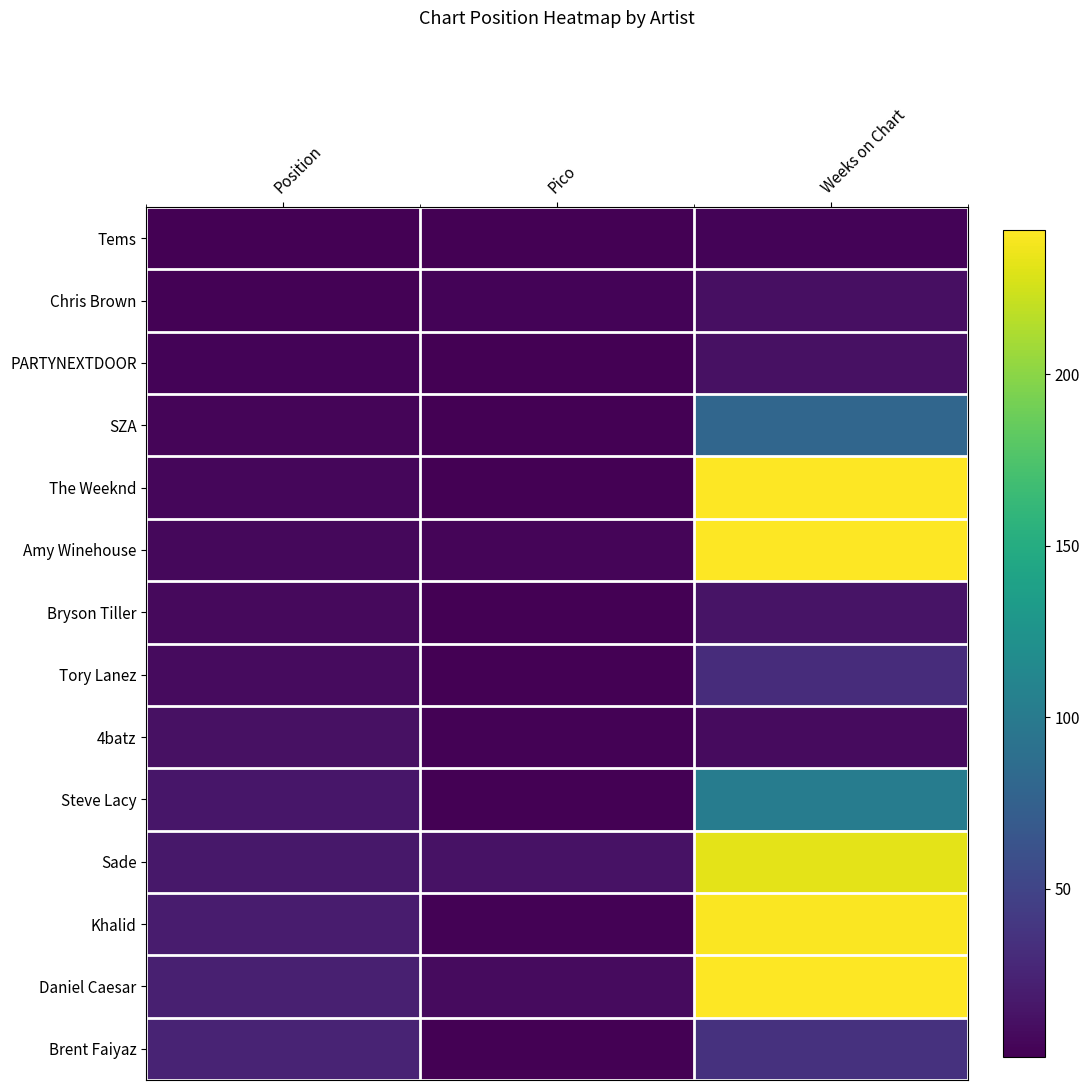

Between Pico and Weeks on Chart, which is larger?

Weeks on Chart